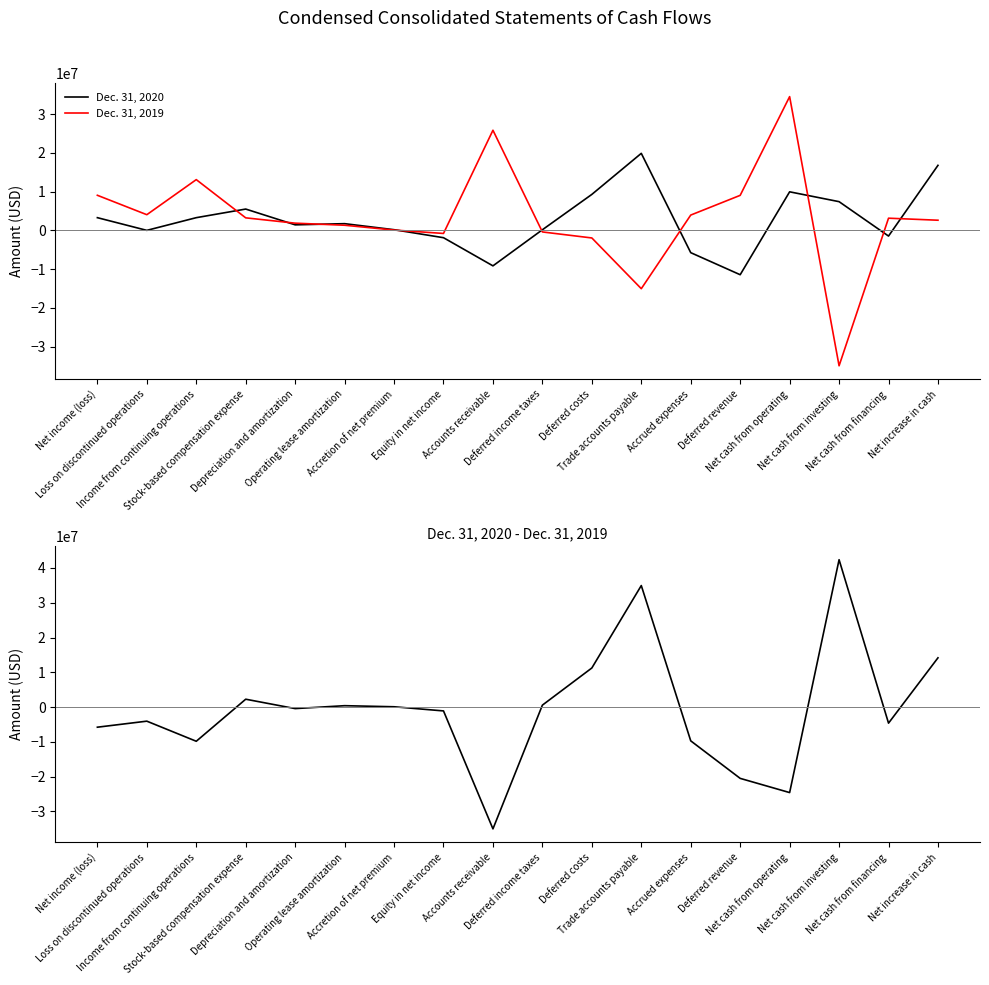

In Dec. 31, 2020, how many points are higher than both neighbors (excluding endpoints)?

4